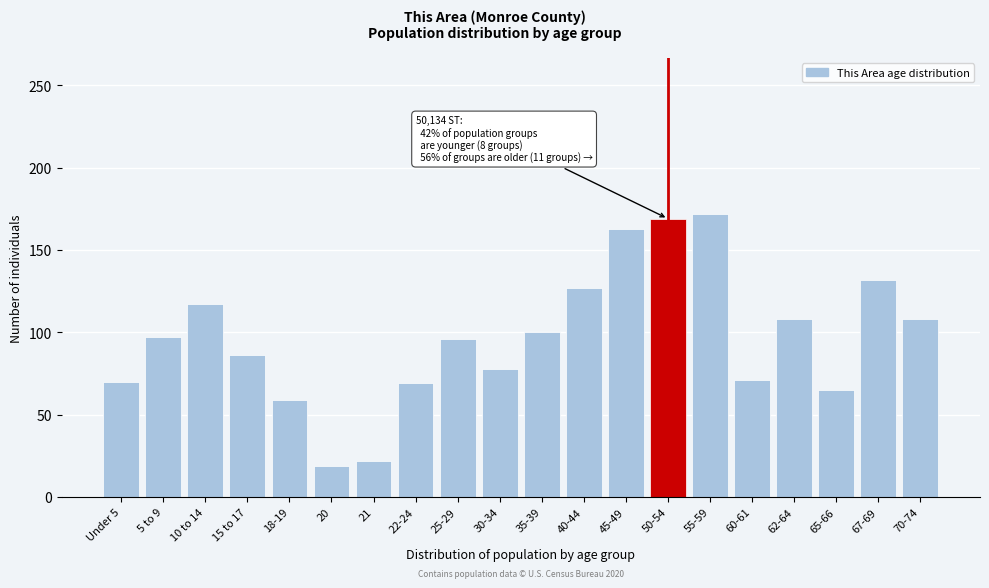

What is the difference between the maximum and second lowest values?

150